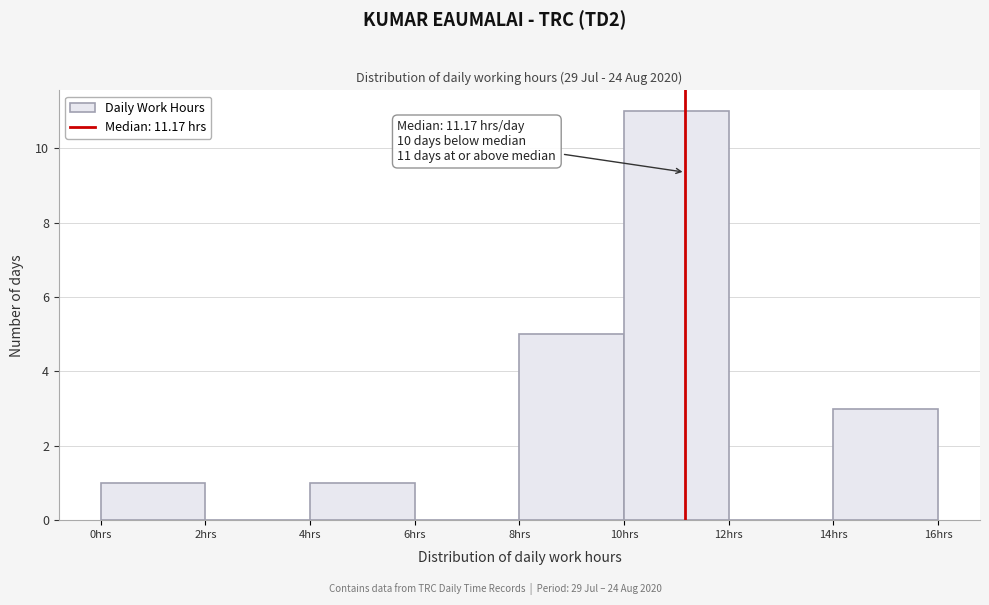

Which range on the x-axis has the tallest bar?

10 to 12